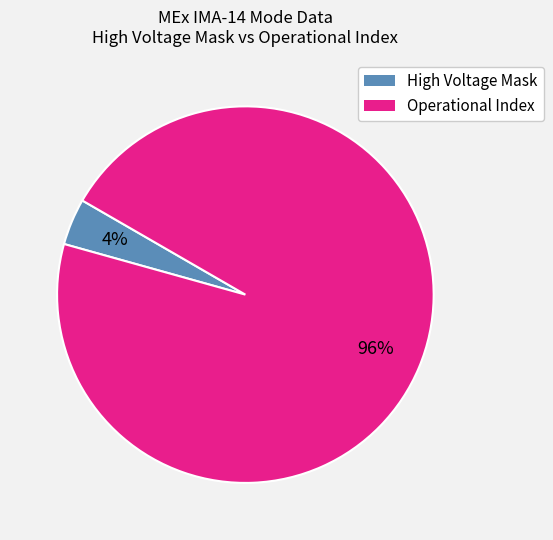

What is the smallest slice in the pie chart?

High Voltage Mask